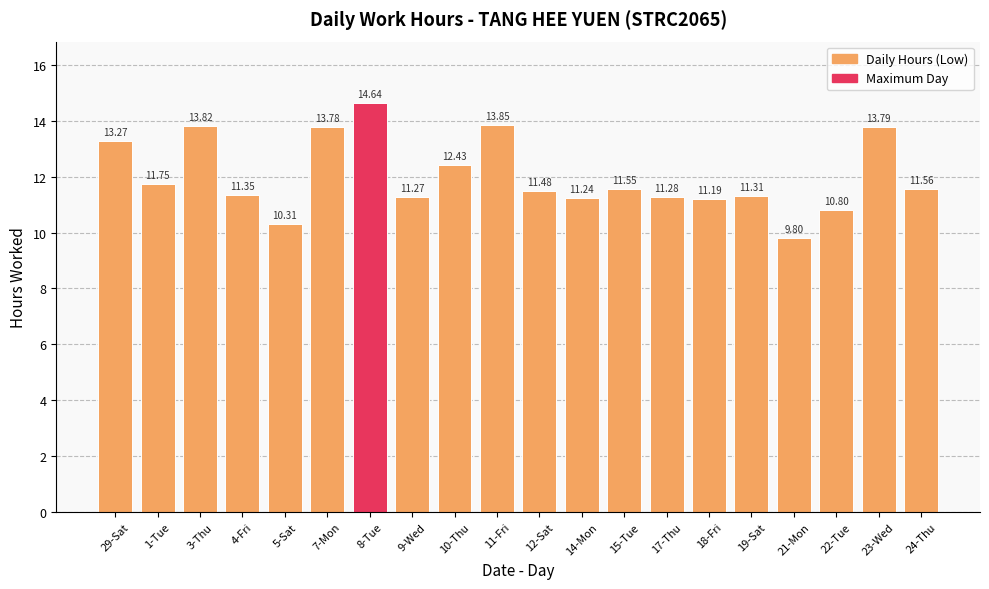

What is the average value?

12.0